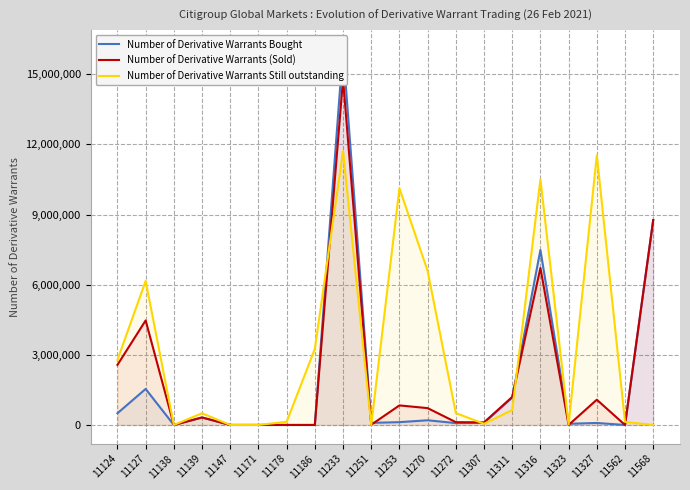

Which series has the widest spread of values?

Number of Derivative Warrants Bought